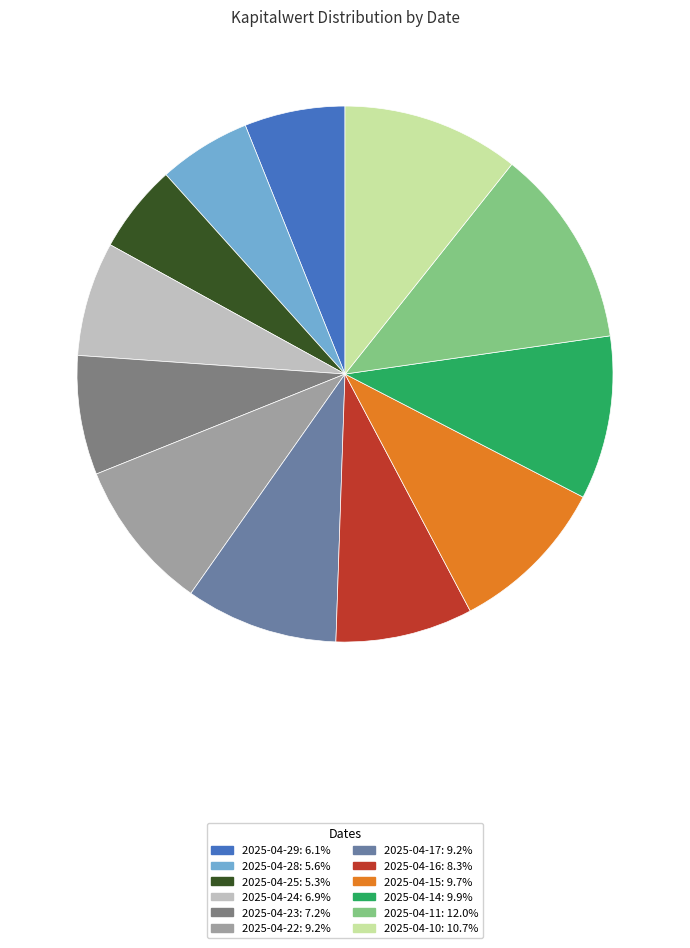

Which slice is the largest?

2025-04-11